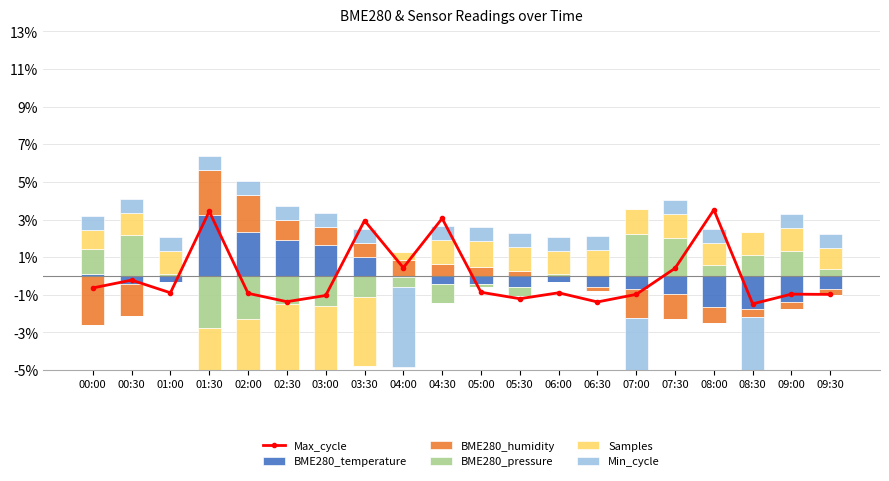

Is it true that BME280_pressure equals 0.8 at 08:00?

False